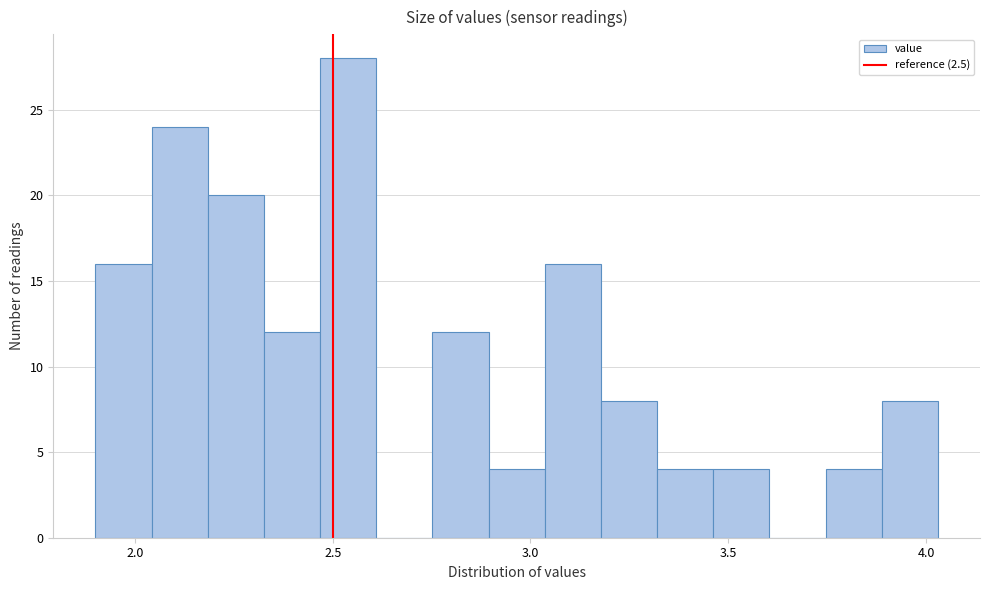

Read against the x-axis, roughly where is the centre of the tallest bar?

2.55